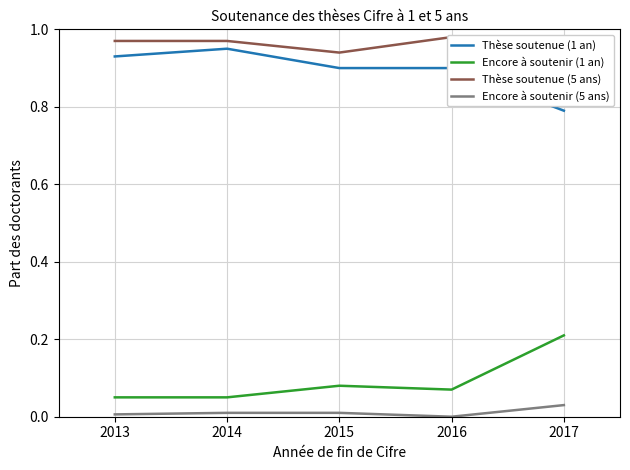

What is the spread (max minus min) of values at 2015?

0.9